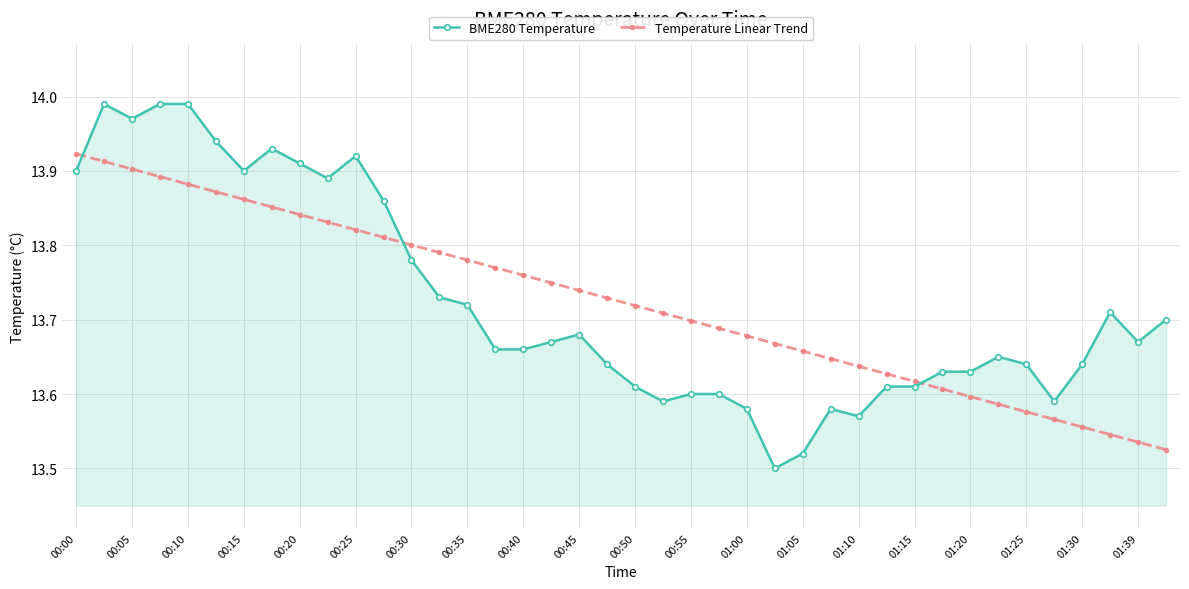

Rank the series by their maximum value, from lowest to highest.

Temperature Linear Trend, BME280 Temperature